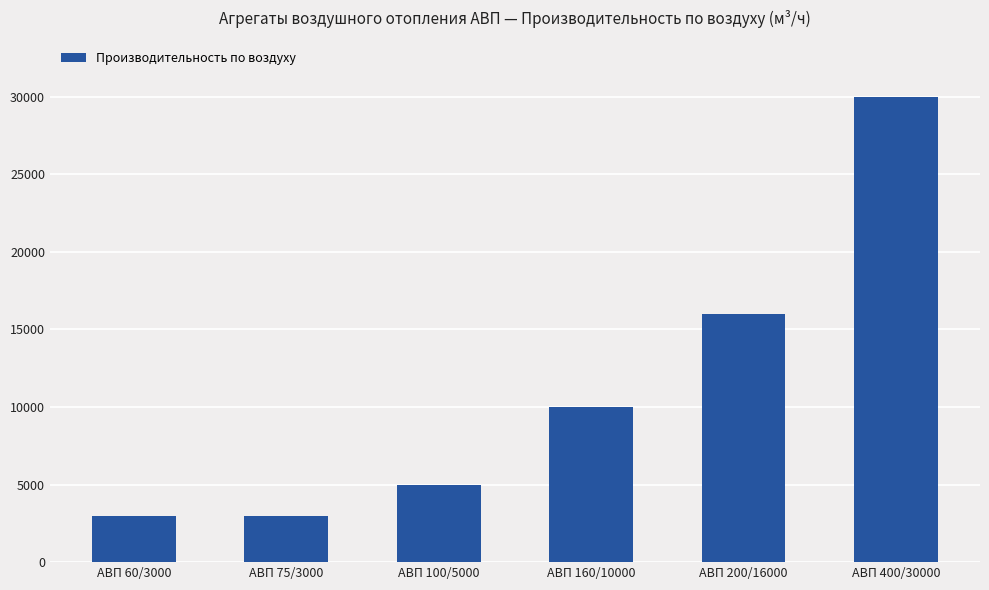

What is the greatest value displayed?

30000